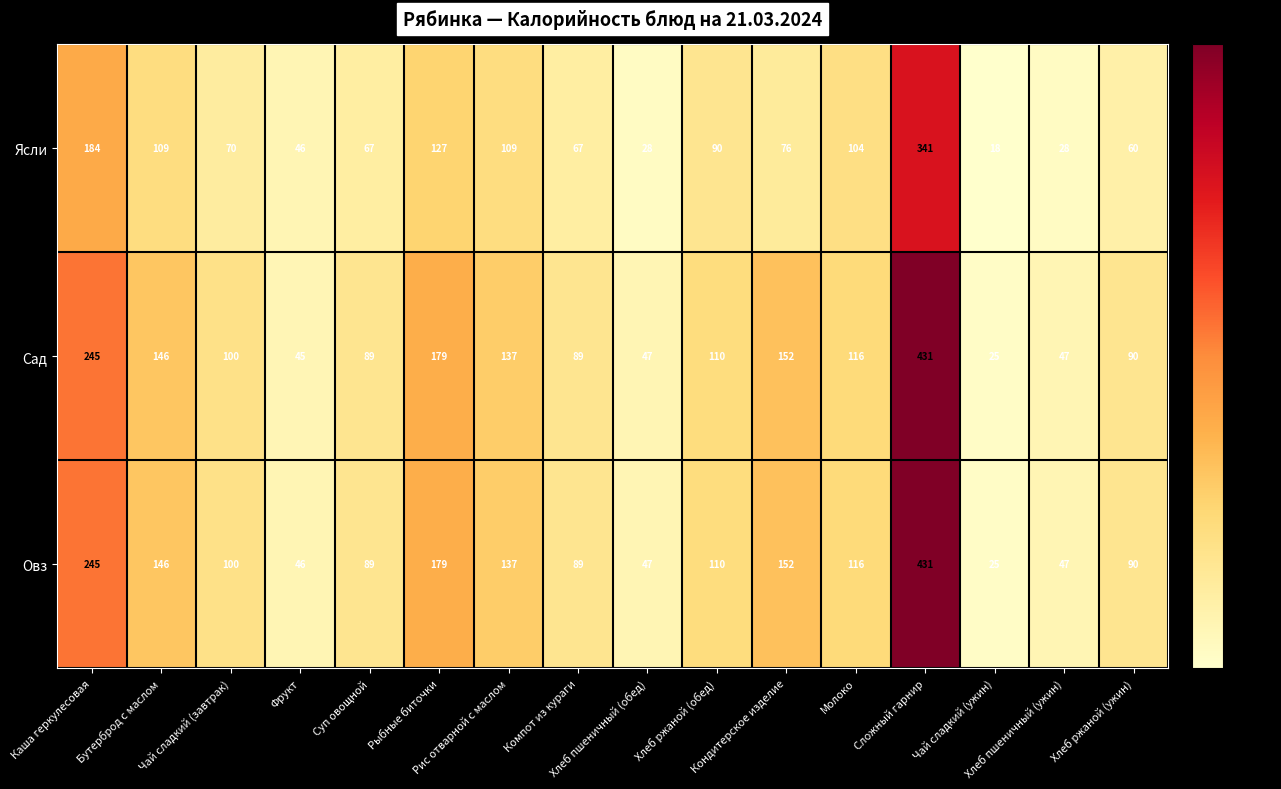

What is the total value across all series at Фрукт?

137